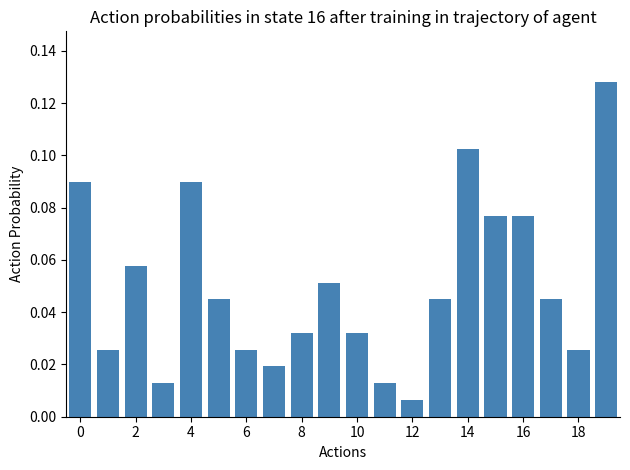

How many bars are there in total?

20